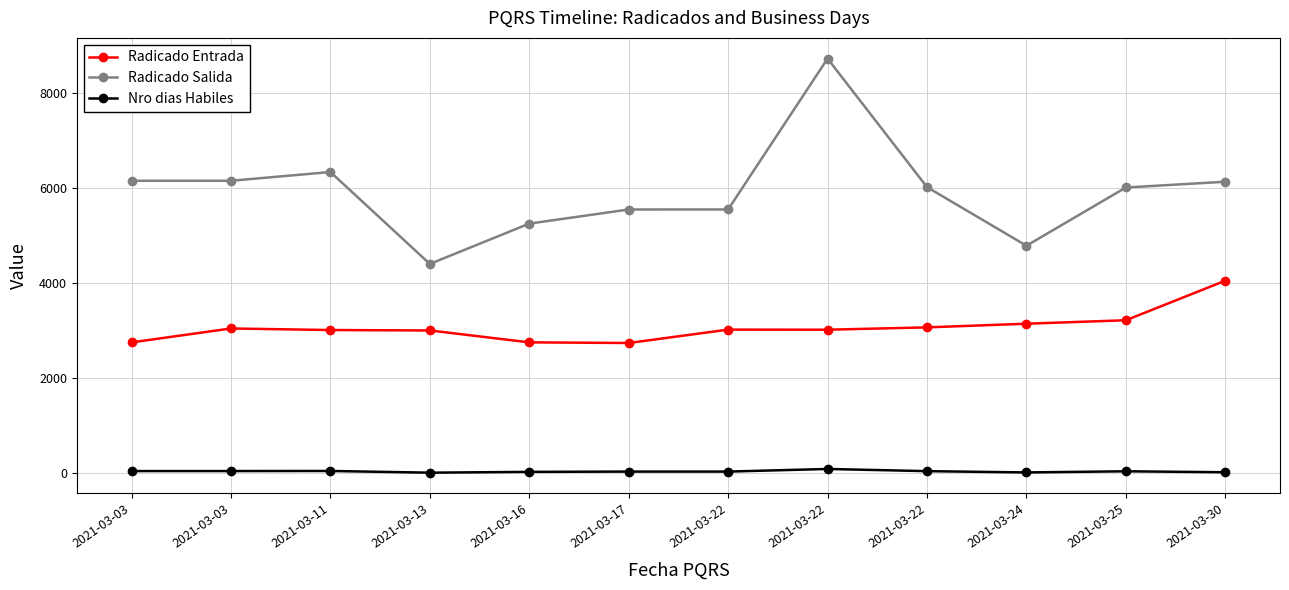

Is the value of Radicado Salida at 2021-03-17 greater than the value of Nro dias Habiles at 2021-03-17?

Yes